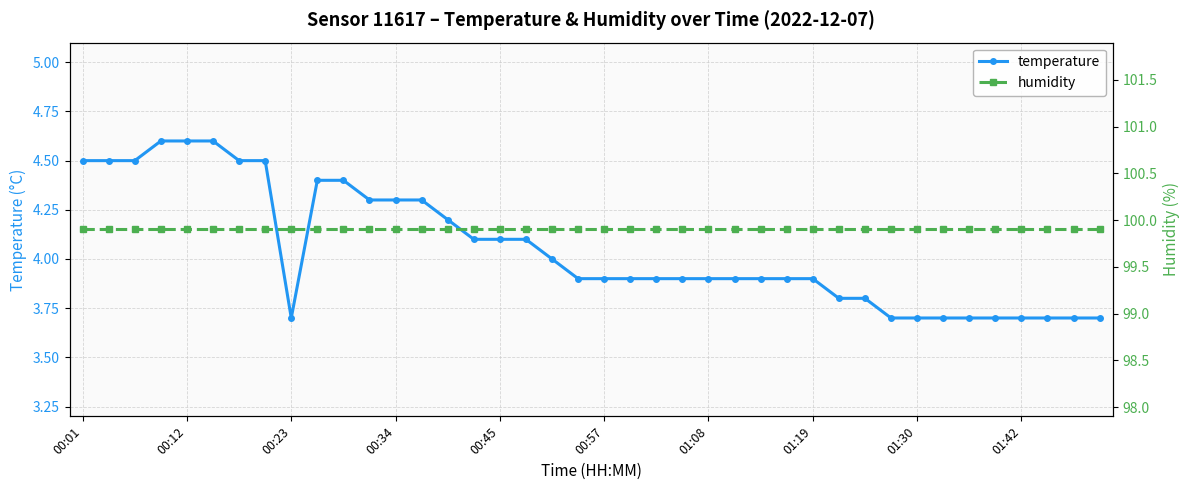

How many distinct data groups are displayed?

2